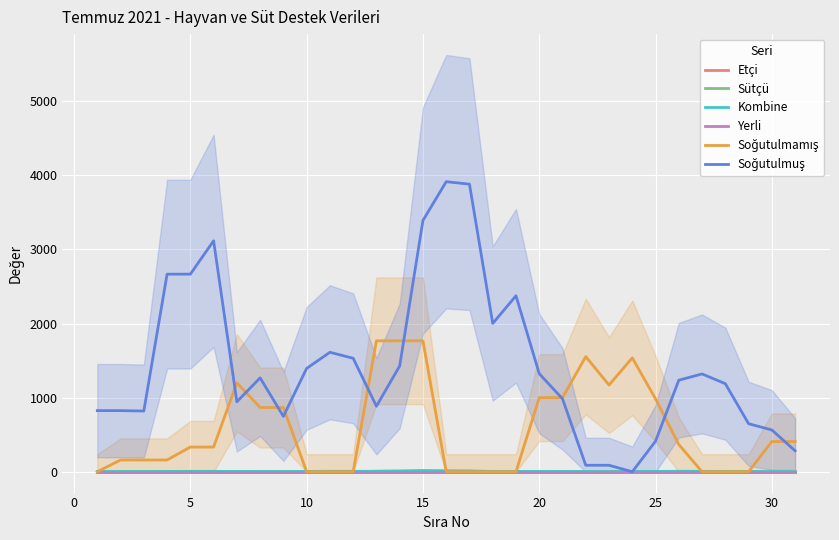

Where does the Sütçü series first go above 1?

10